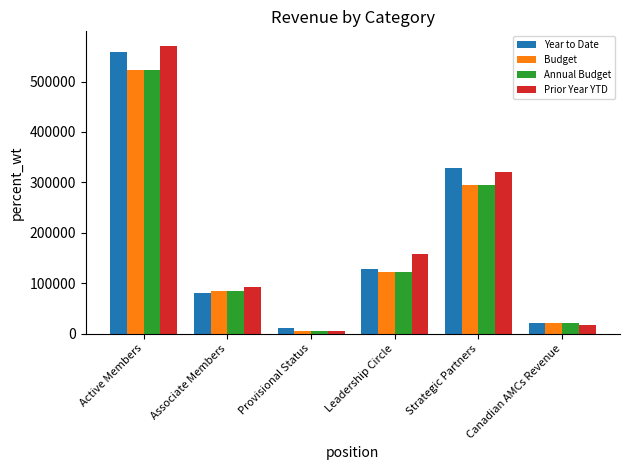

The value of Budget at Active Members is 126946.9. True or false?

False